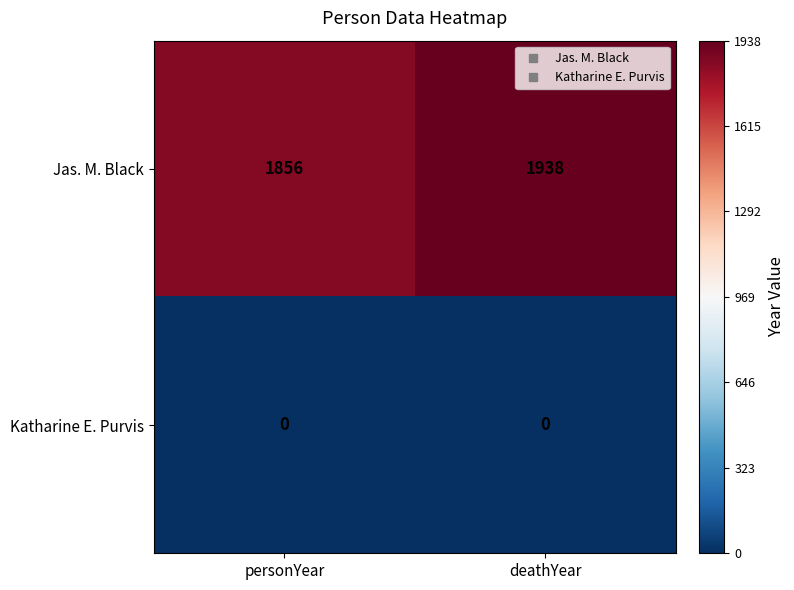

Reading right to left, transcribe all the data shown in this chart.

Jas. M. Black: deathYear=1938	personYear=1856
Katharine E. Purvis: deathYear=0	personYear=0